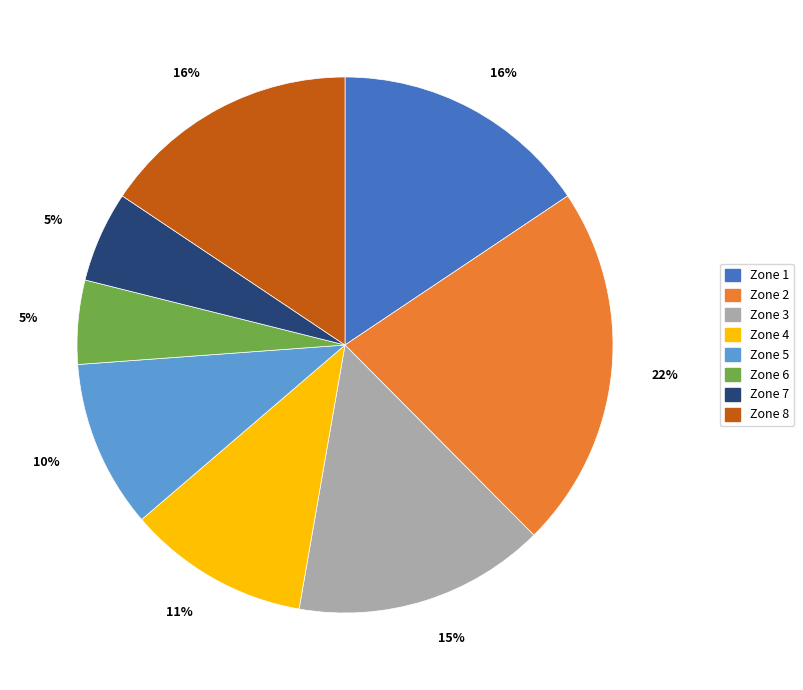

To the nearest percent, what is the average slice percentage?

12%